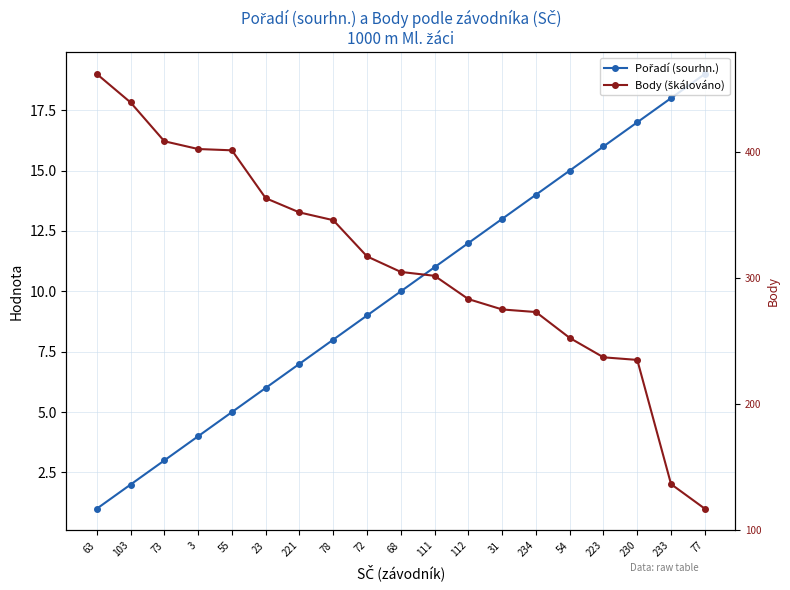

How many intersections are there between Body (škálováno) and Pořadí (sourhn.)?

1